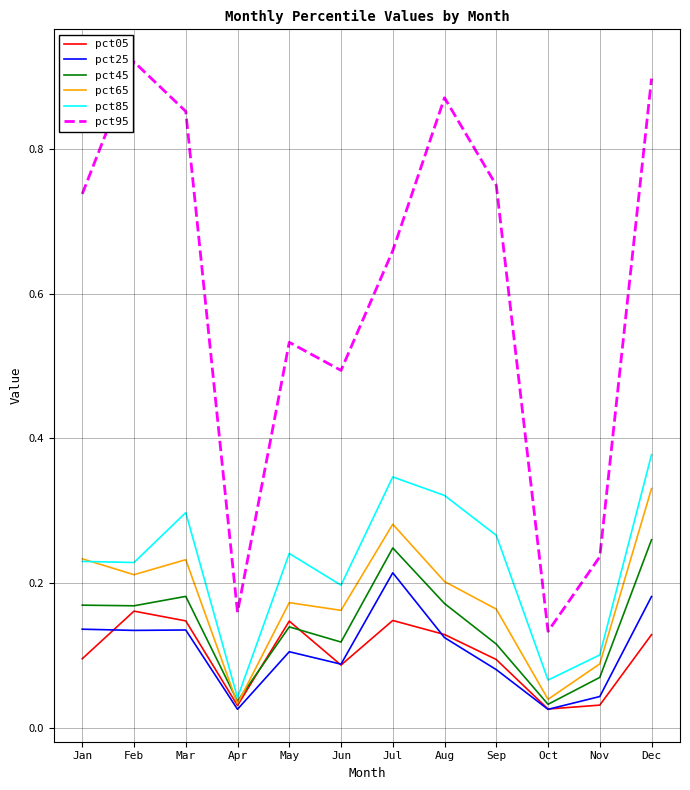

List the series in order of their peak value, highest first.

pct95, pct85, pct65, pct45, pct25, pct05